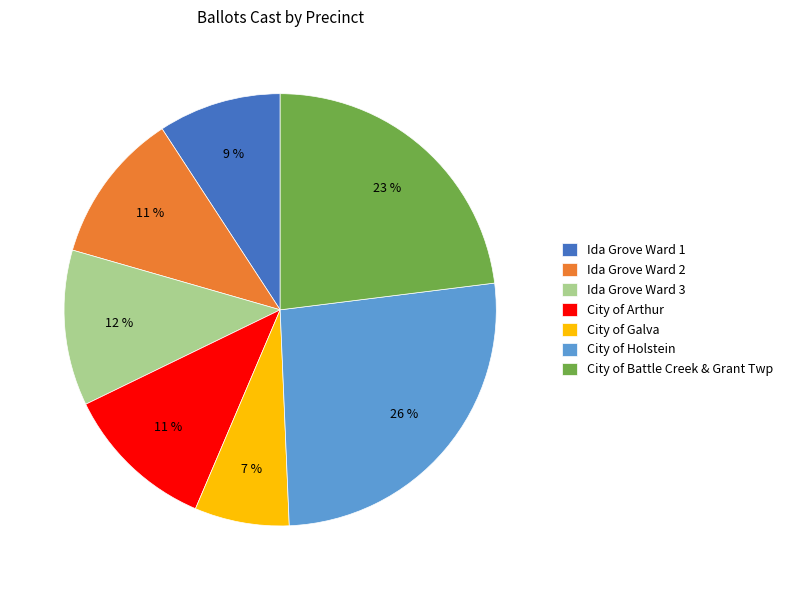

To the nearest percent, what is the average slice percentage?

14%